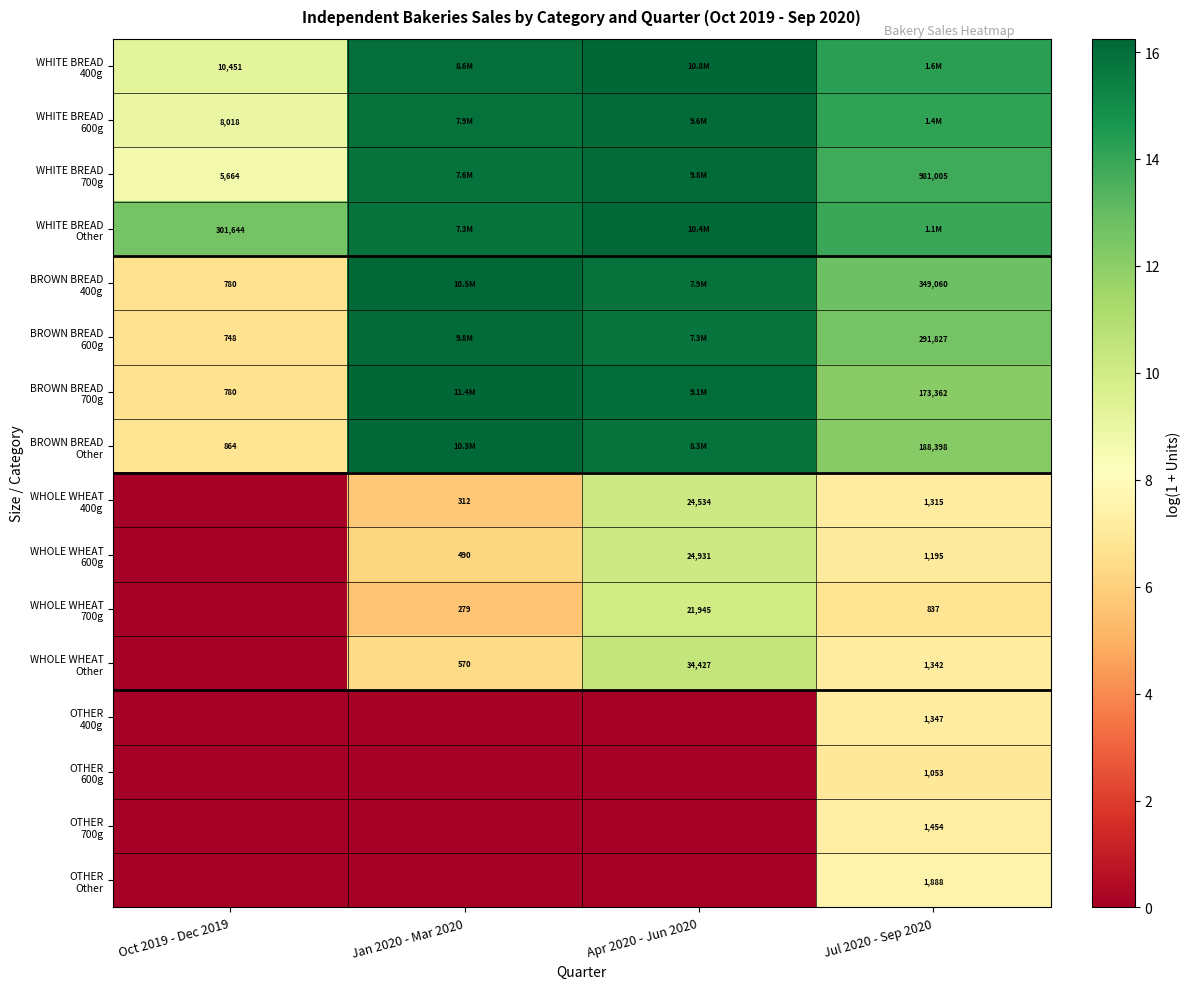

List the labels in order of WHITE BREAD 400g value, largest first.

Apr 2020 - Jun 2020, Jan 2020 - Mar 2020, Jul 2020 - Sep 2020, Oct 2019 - Dec 2019